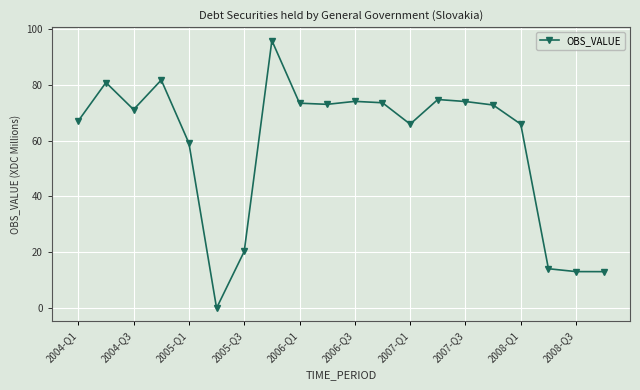

True or false: the data has more than 1 interior local peaks.

True